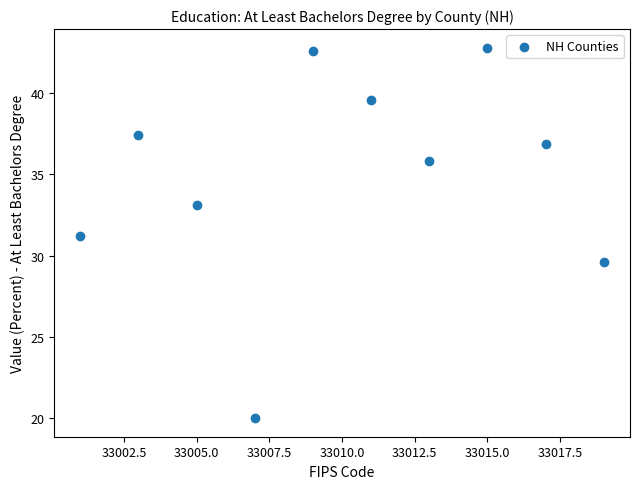

What is the range of Y values (max minus min)?

22.8